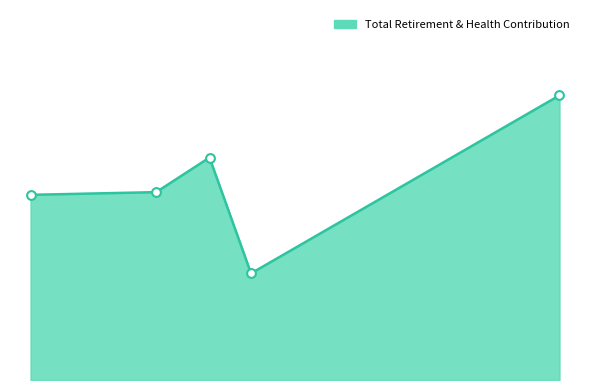

Does the chart have visible grid lines?

No